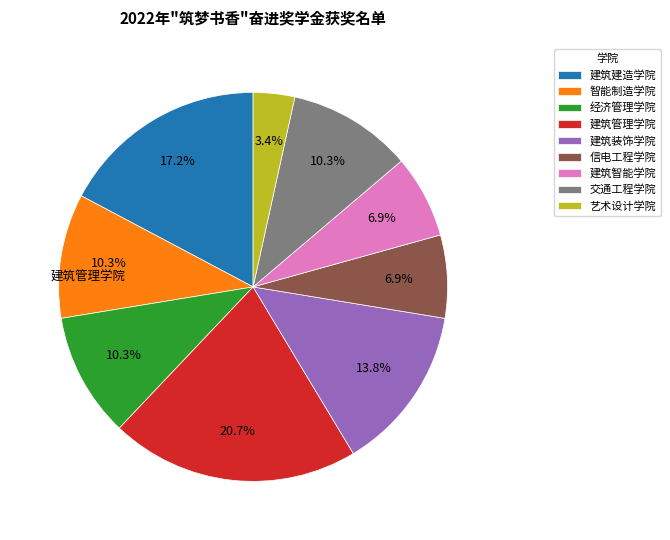

Approximately how many times larger is the value at 信电工程学院 compared to 艺术设计学院?

2.0